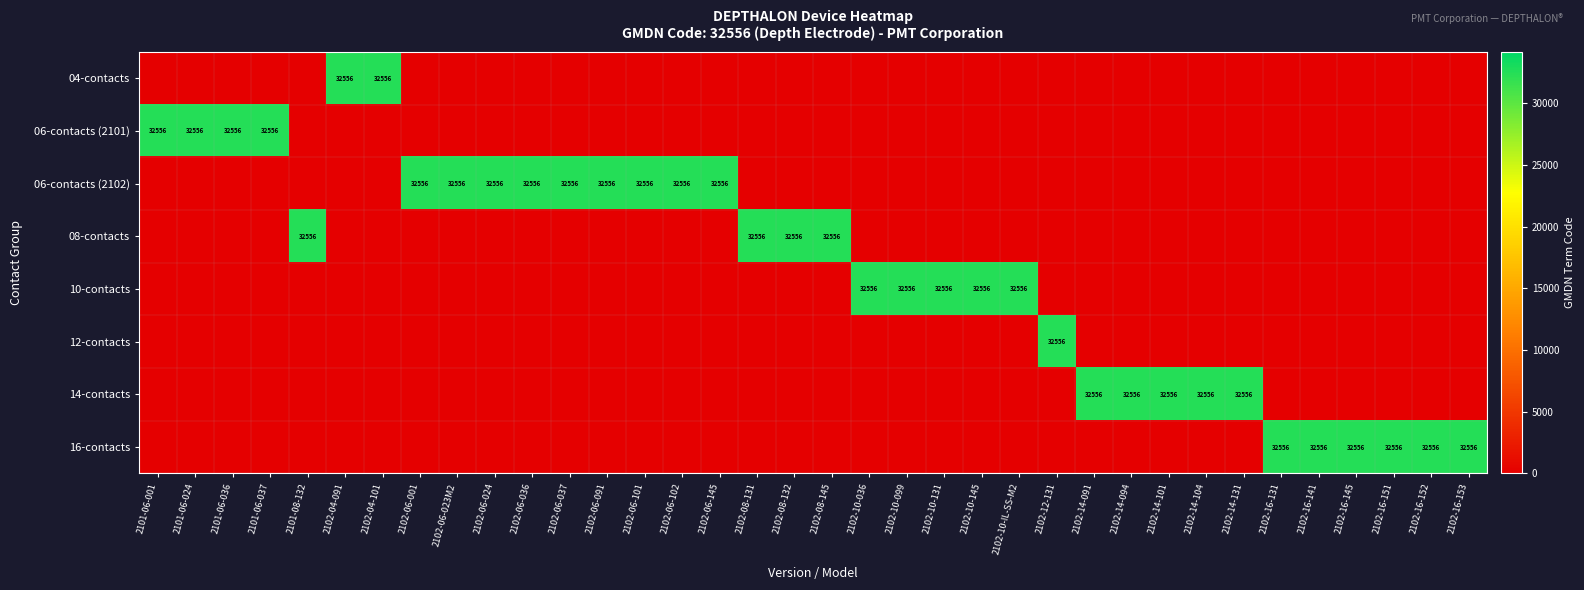

The value of 08-contacts at 2102-12-131 is 13343. True or false?

False